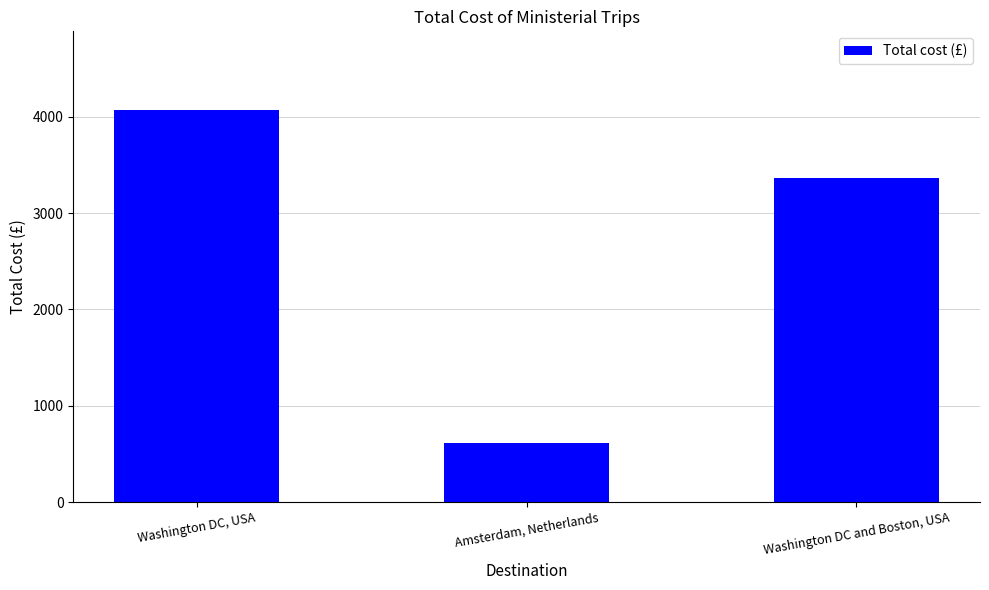

Reading right to left, extract all data points from this chart.

Washington DC and Boston, USA=3360.0	Amsterdam, Netherlands=619.3	Washington DC, USA=4072.0